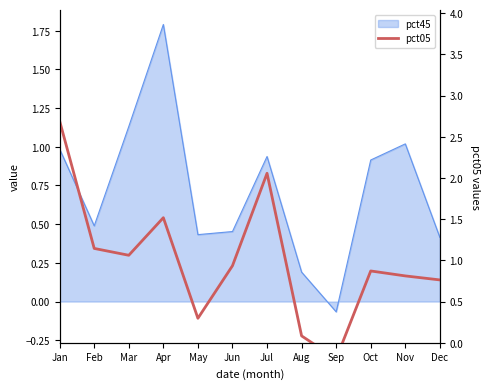

Does the chart display data point markers on the line(s)?

No